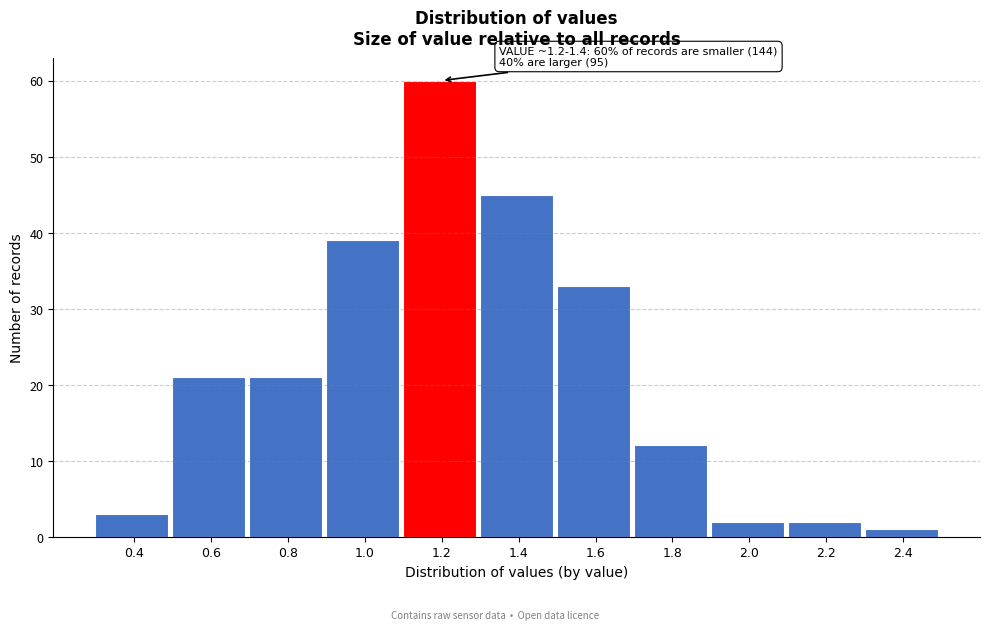

Reading left to right, extract all data points from this chart.

0.4=3	0.6=21	0.8=21	1.0=39	1.2=60	1.4=45	1.6=33	1.8=12	2.0=2	2.2=2	2.4=1